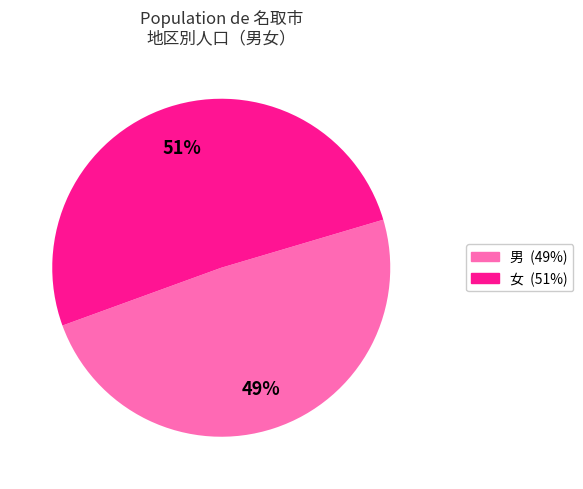

Is there any slice that represents more than half of the pie?

Yes